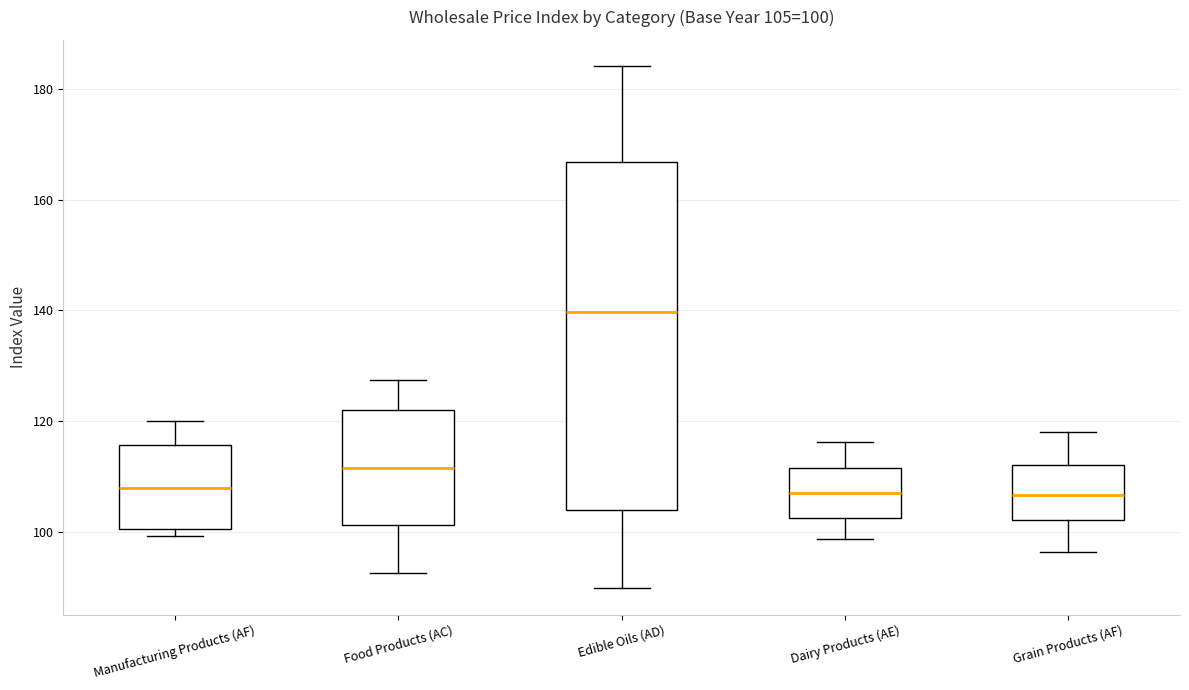

Which box's median line is the highest?

Edible Oils (AD)